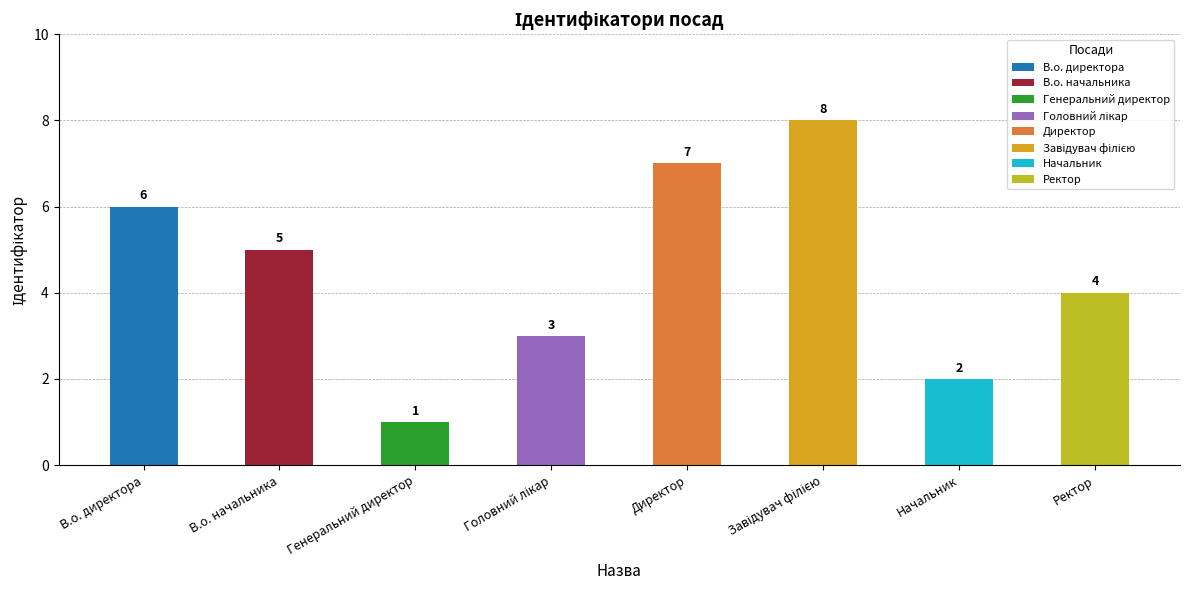

Does the chart contain stacked bars?

No